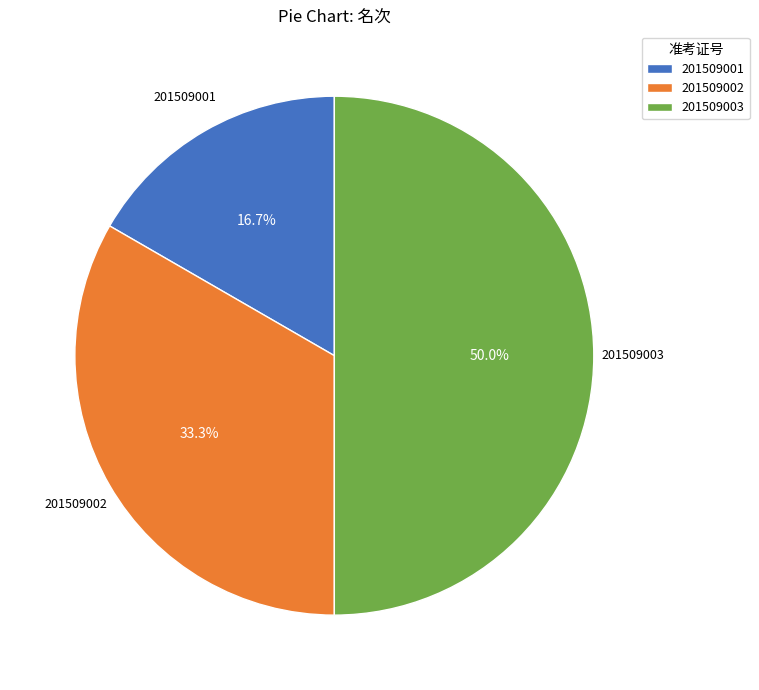

What portion of the pie excludes 201509003?

50.0%